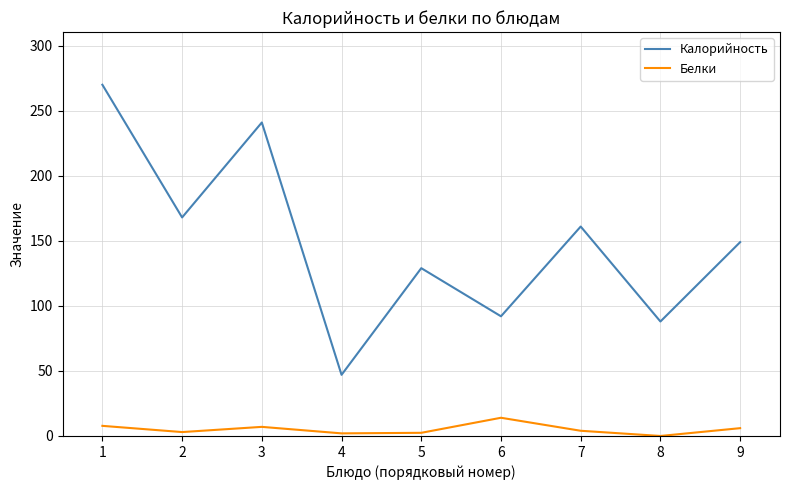

How many lines are shown in the chart?

2